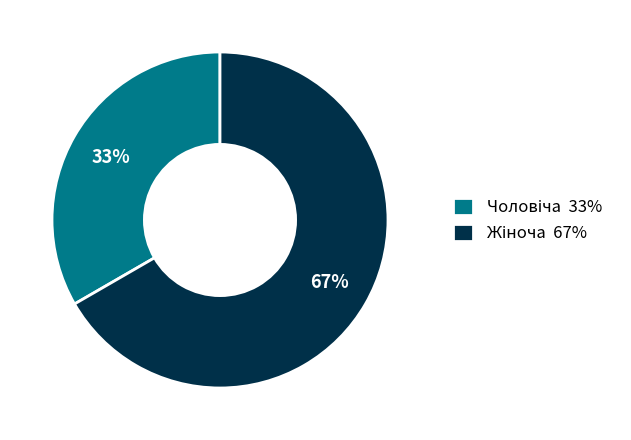

Does any single category account for the majority?

Yes